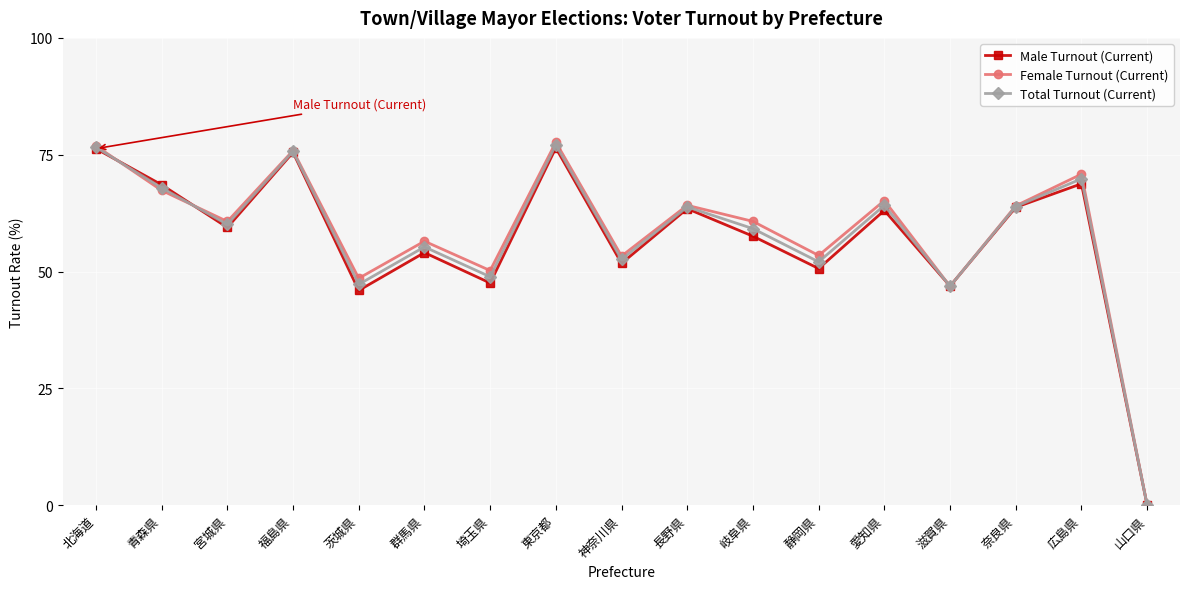

True or false: Female Turnout (Current) has more than 0 interior local peaks.

True